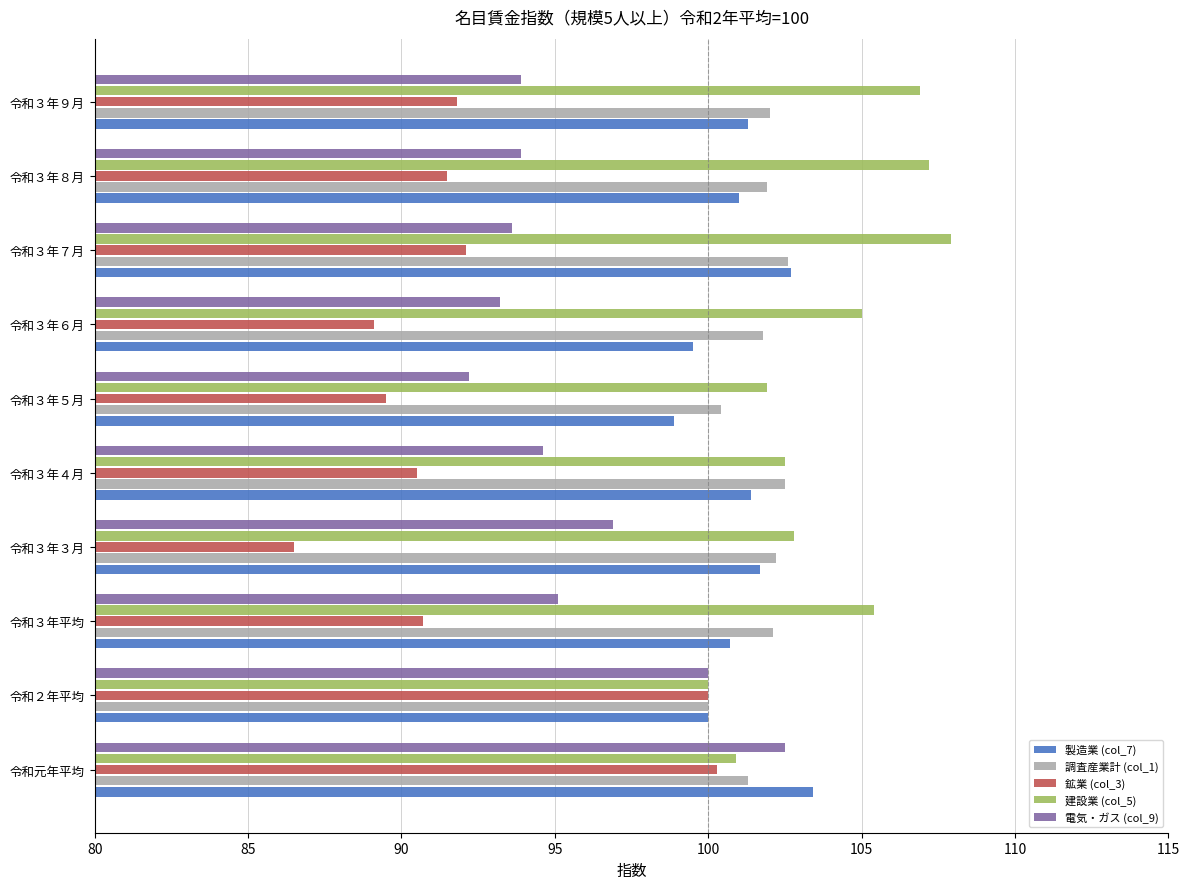

How many values in the 鉱業 (col_3) series exceed 91?

5